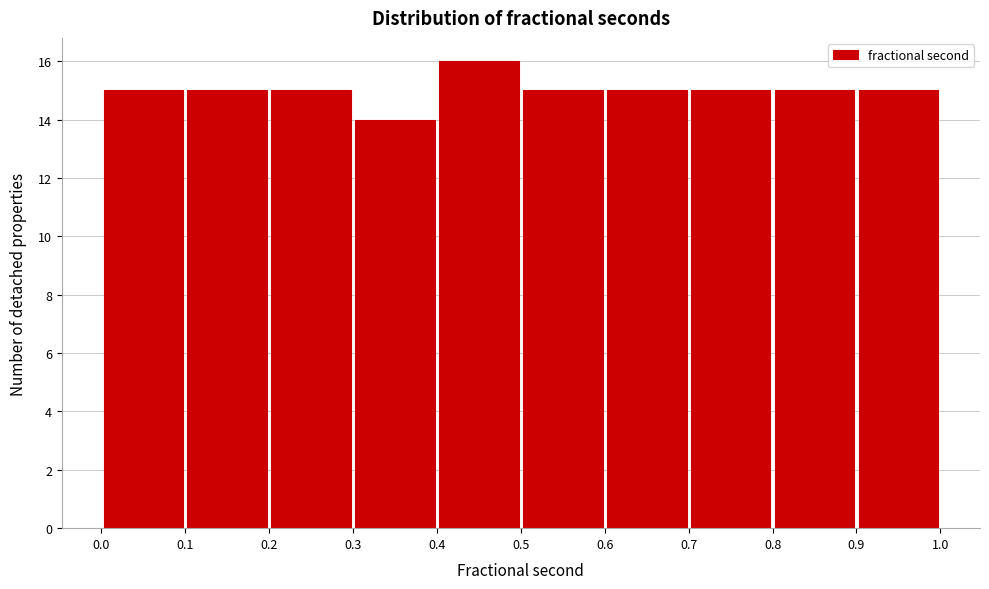

Reading left to right, list every bar in this chart as the range it spans on the x-axis followed by its height. The values are not printed on the chart, so give them approximately, as read against the axis.

0.0 to 0.1: 15
0.1 to 0.2: 15
0.2 to 0.3: 15
0.3 to 0.4: 14
0.4 to 0.5: 16
0.5 to 0.6: 15
0.6 to 0.7: 15
0.7 to 0.8: 15
0.8 to 0.9: 15
0.9 to 1.0: 15